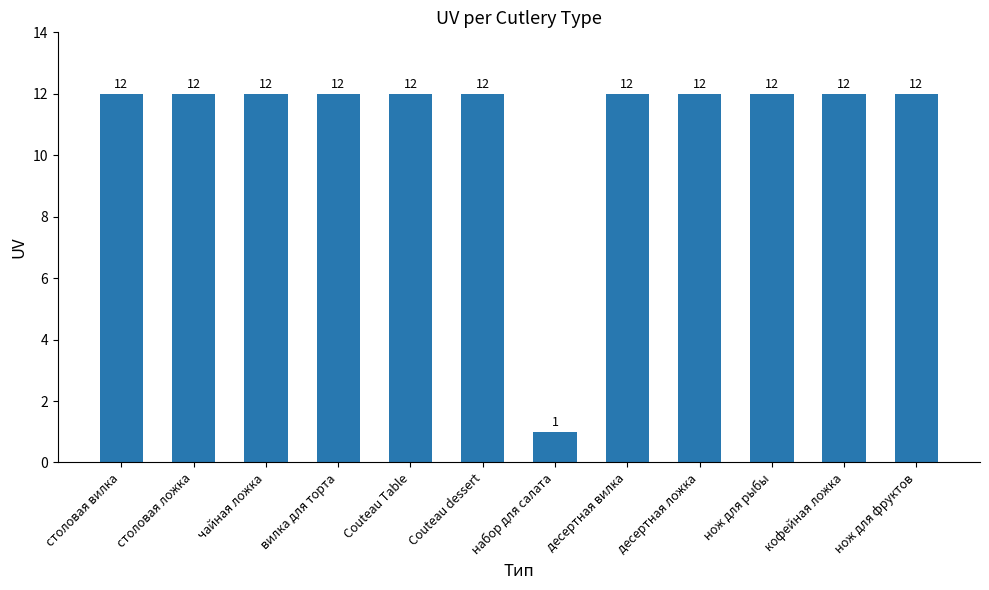

What is the greatest value displayed?

12